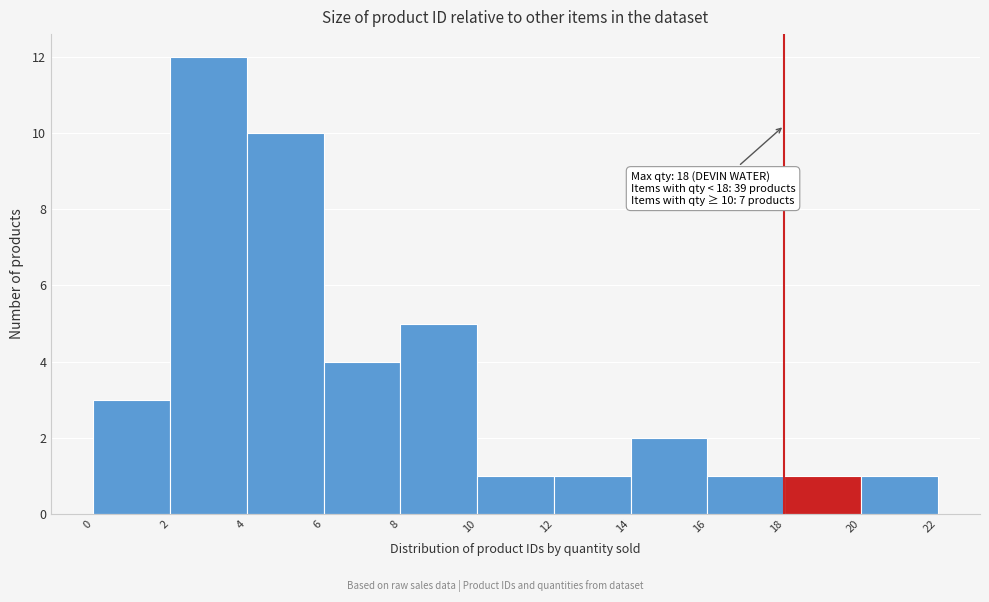

Over which range of the x-axis is the bar tallest?

2 to 4